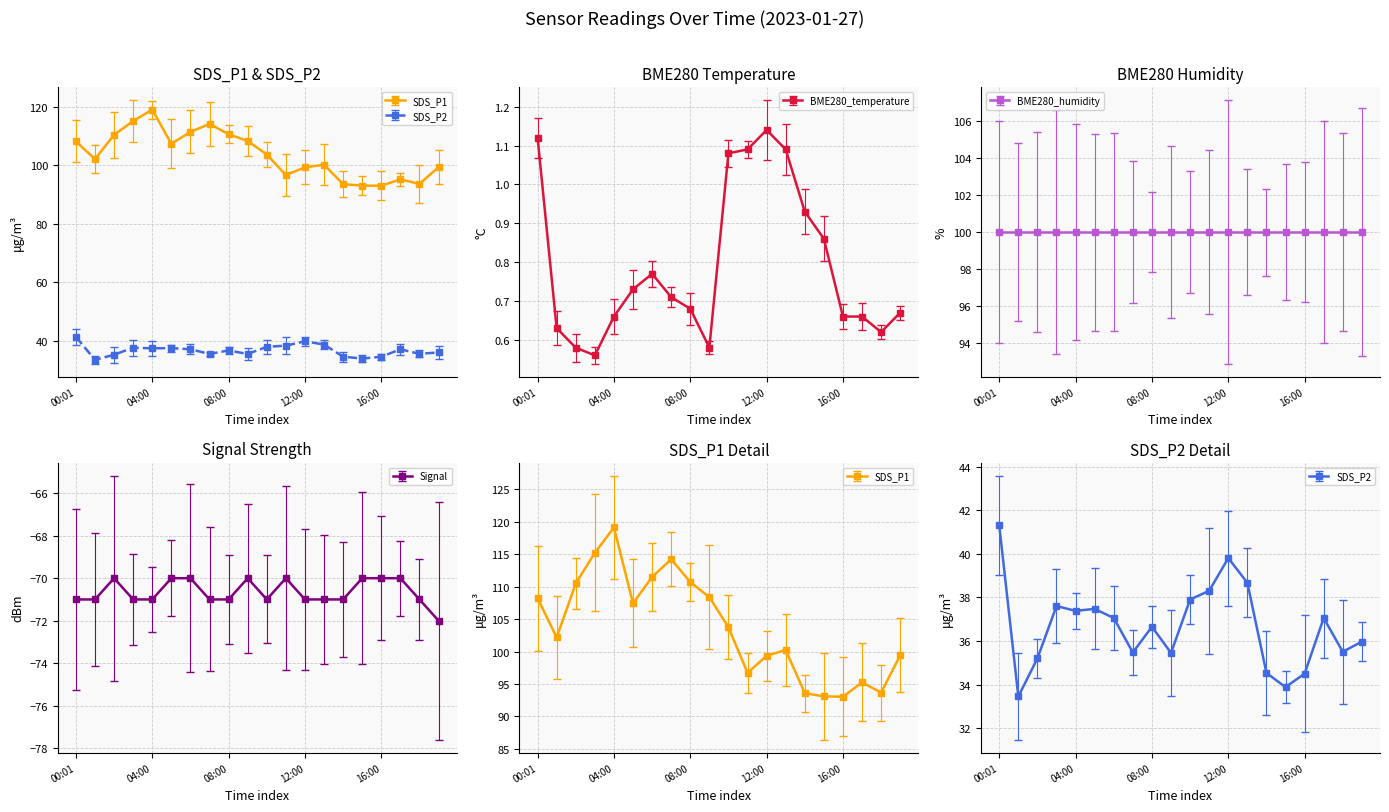

Between 04:00 and 12:00, which series saw the biggest shift?

SDS_P1